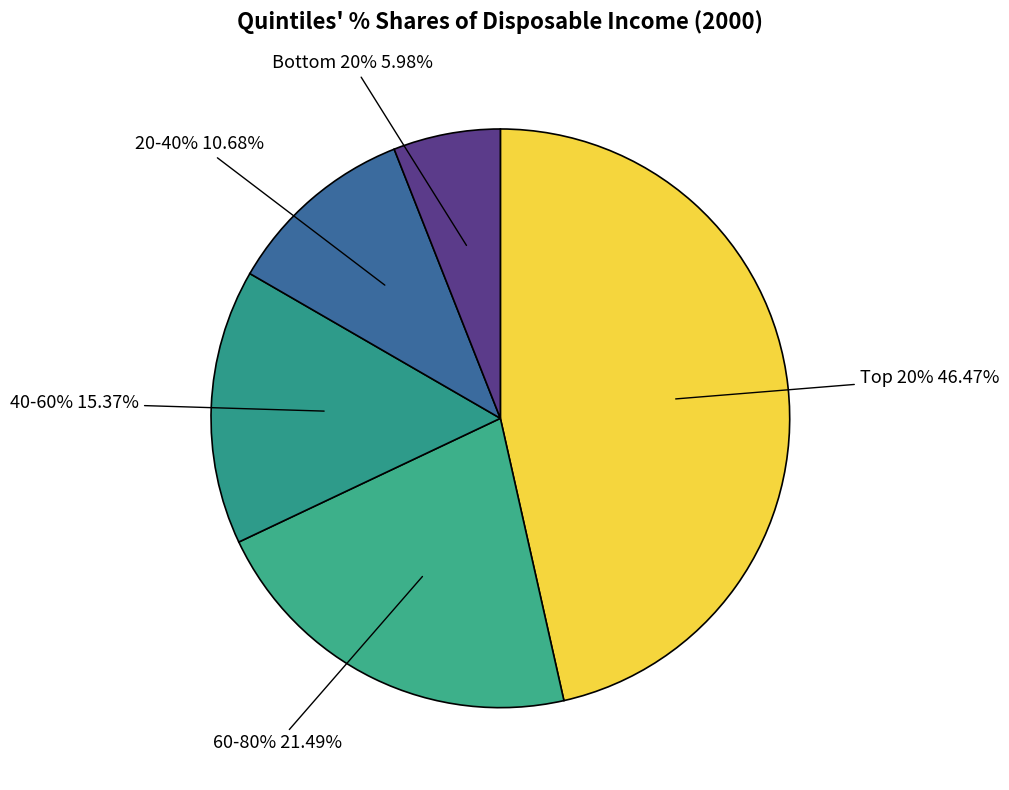

True or false: 60-80% accounts for 21% of the total.

True